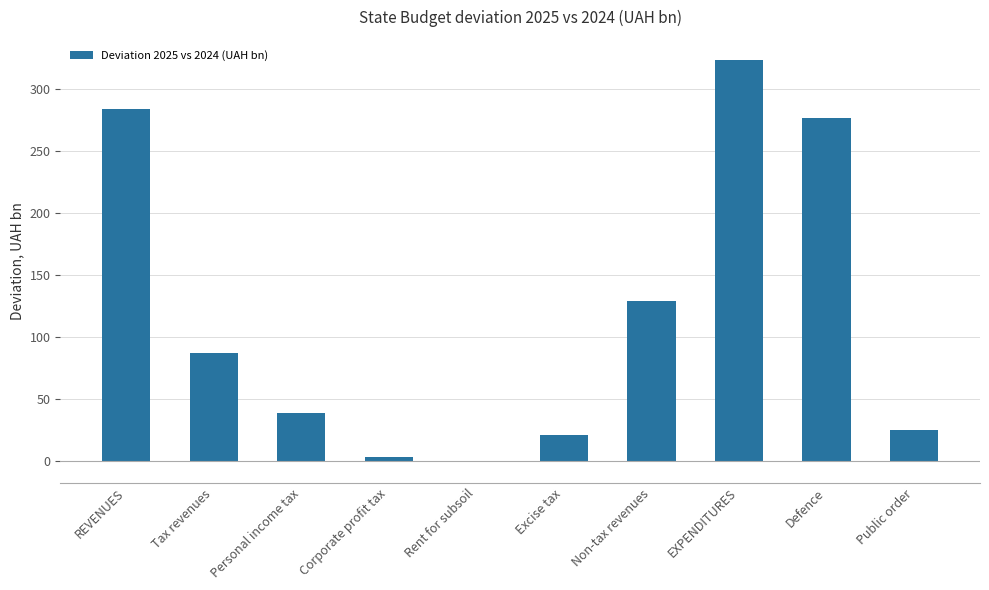

Read the value at Corporate profit tax.

2.7